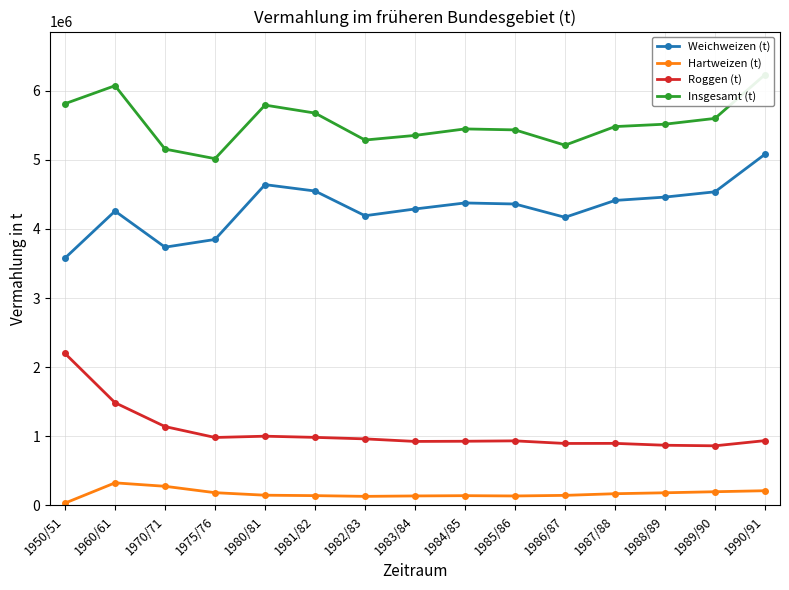

Where is the first local minimum for Hartweizen (t)?

1982/83